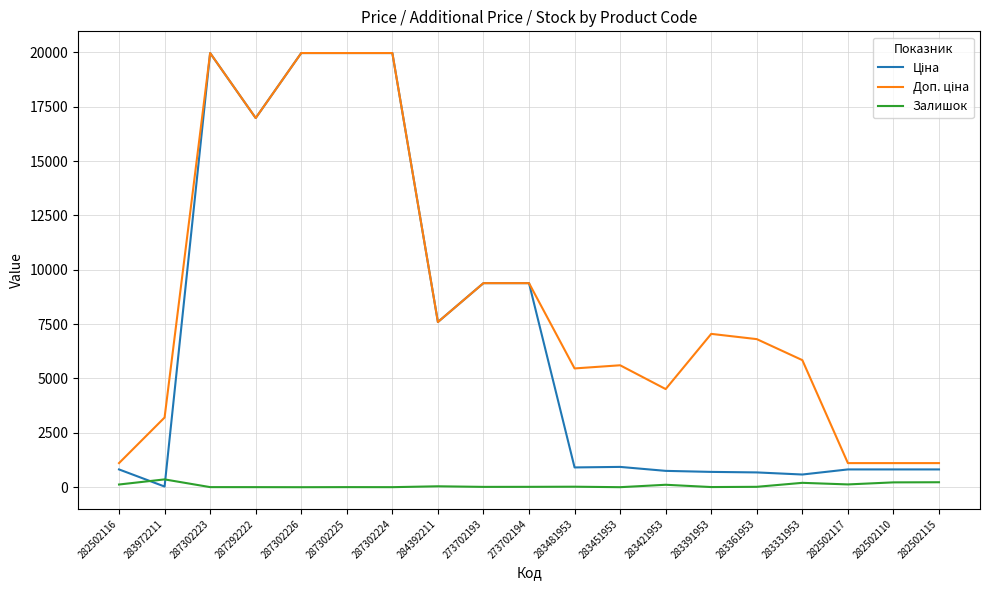

Is this an area chart (filled region under the line)?

No